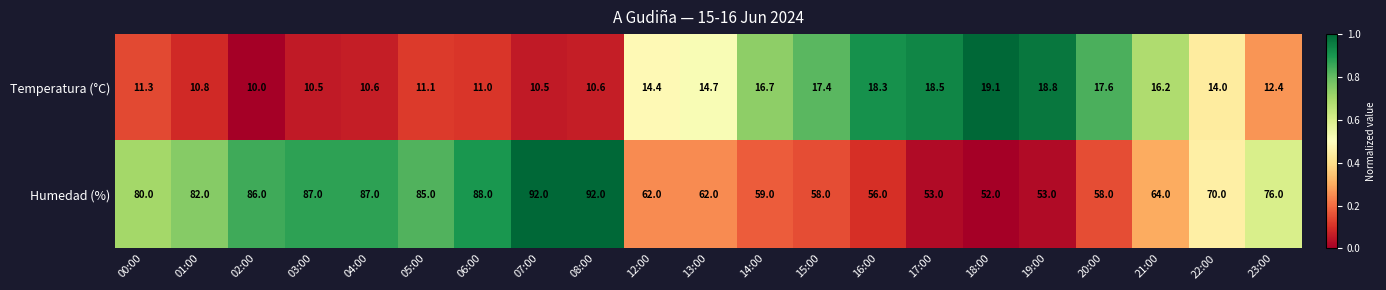

What is the difference between the highest and lowest values at 16:00?

37.7